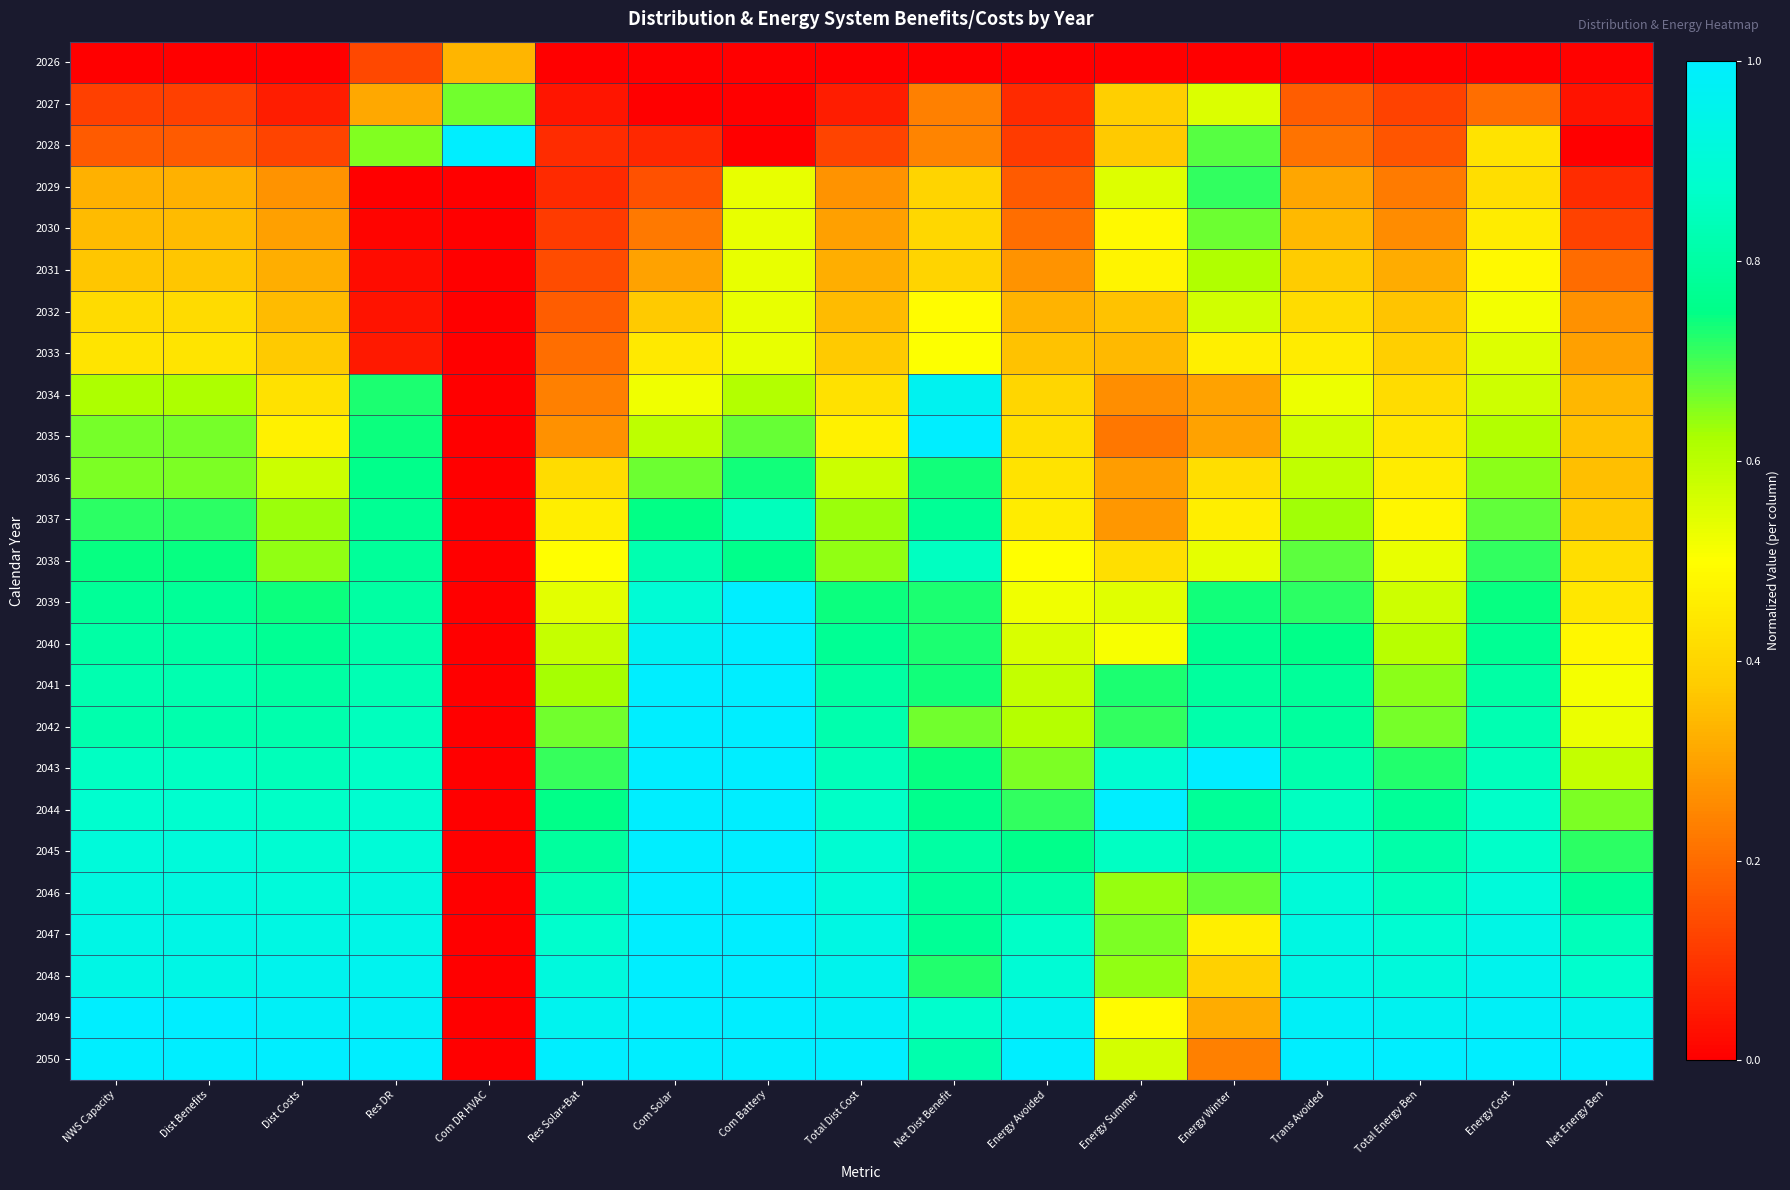

What is the spread (max minus min) of values at Dist Costs?

1.0